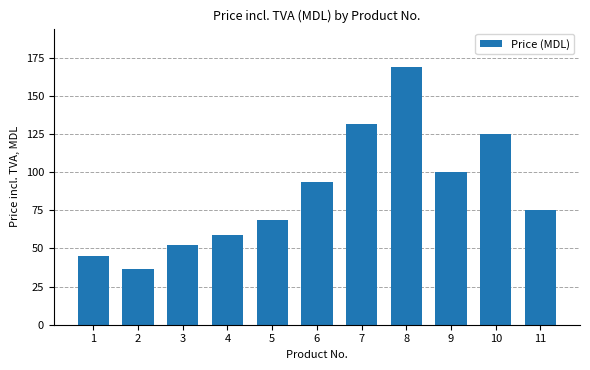

List the labels in order of value, smallest first.

2, 1, 3, 4, 5, 11, 6, 9, 10, 7, 8